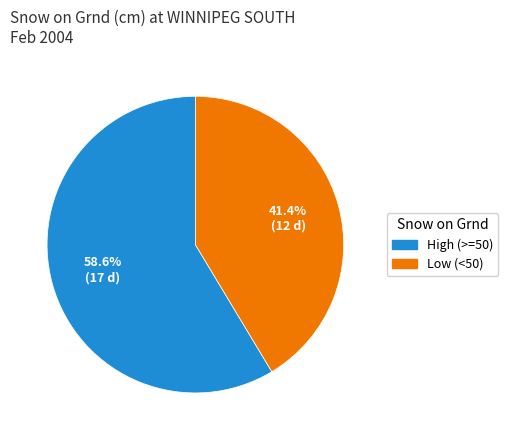

Is there any slice that represents more than half of the pie?

Yes